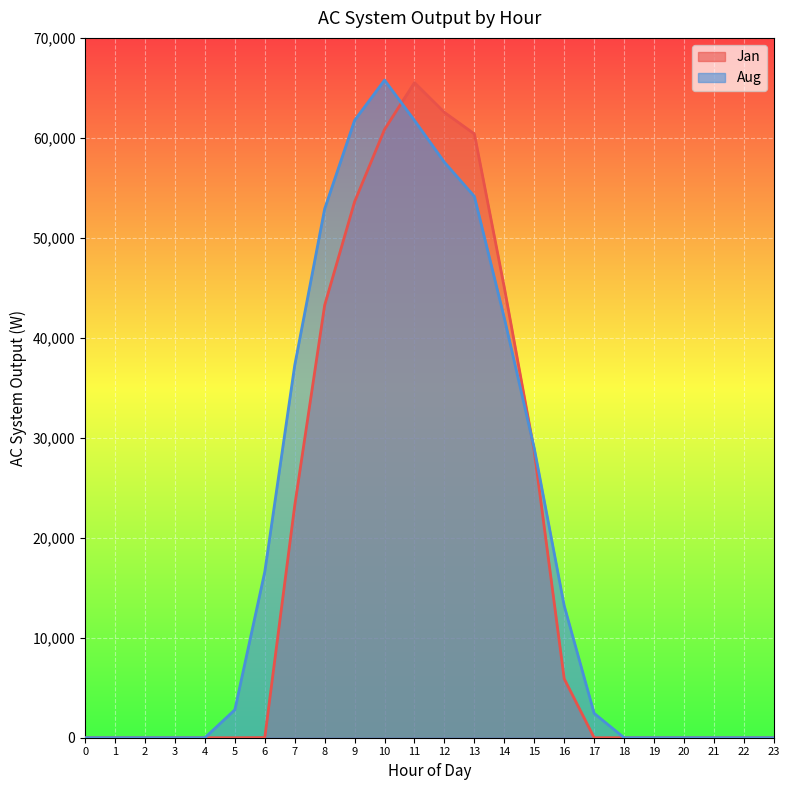

Where is the first local maximum for Aug?

10